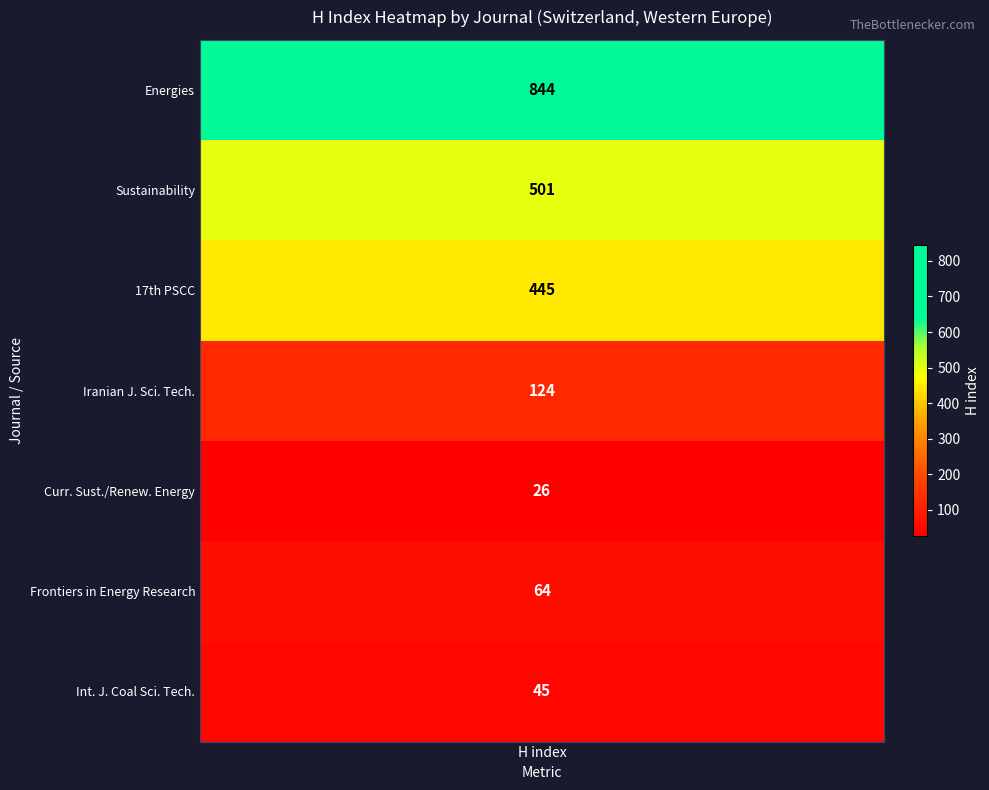

Reading left to right, what are all the values shown in this chart?

Energies=844	Sustainability=501	17th Power Systems Computation Conference=445	Iranian Journal of Science and Technology=124	Current Sustainable/Renewable Energy Reports=26	Frontiers in Energy Research=64	International Journal of Coal Science and Technology=45